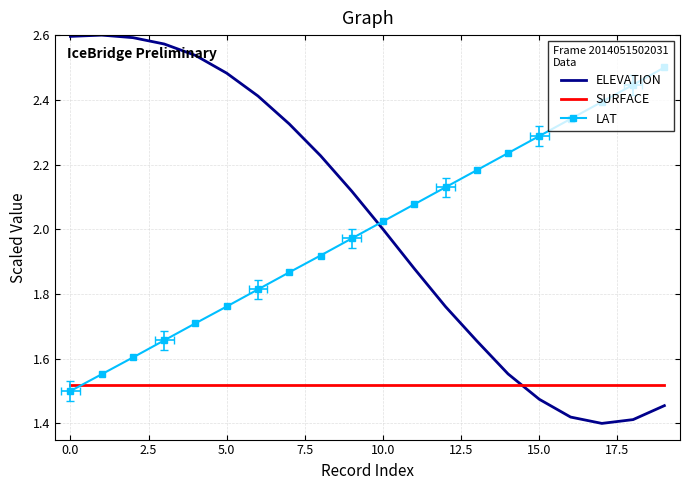

True or false: LAT has a value of 2.4 at 17.

True